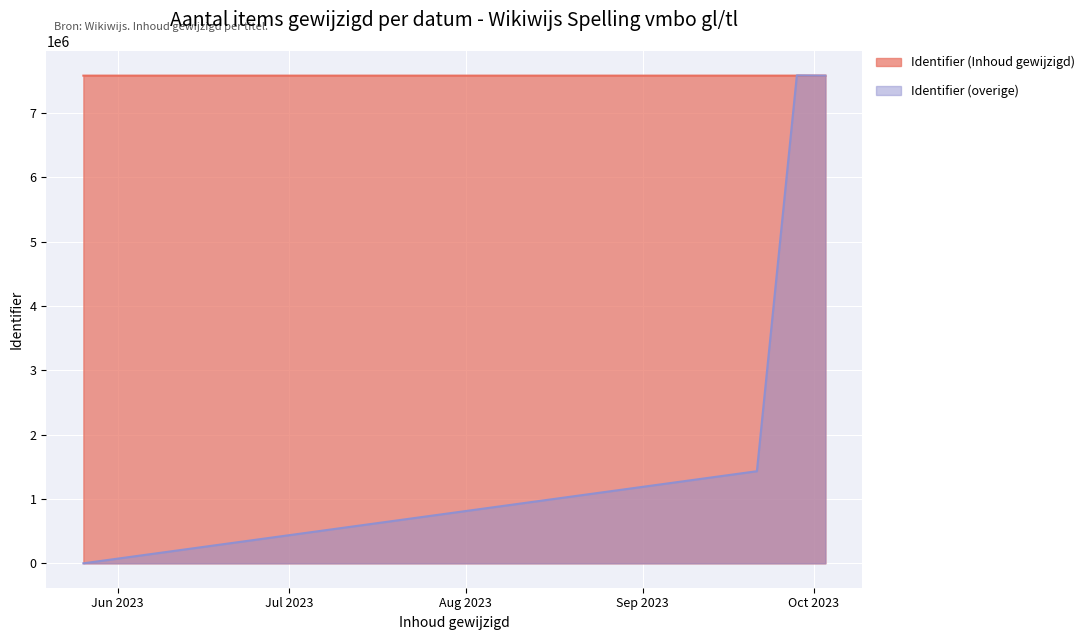

Reading left to right, list all the values displayed in this chart.

Identifier (Inhoud gewijzigd): 2023-05-26=7583125	2023-09-21=7583170	2023-09-28=7583143	2023-10-03=7583157
Identifier (overige): 2023-05-26=0	2023-09-21=1432130	2023-09-28=7586845	2023-10-03=7583138